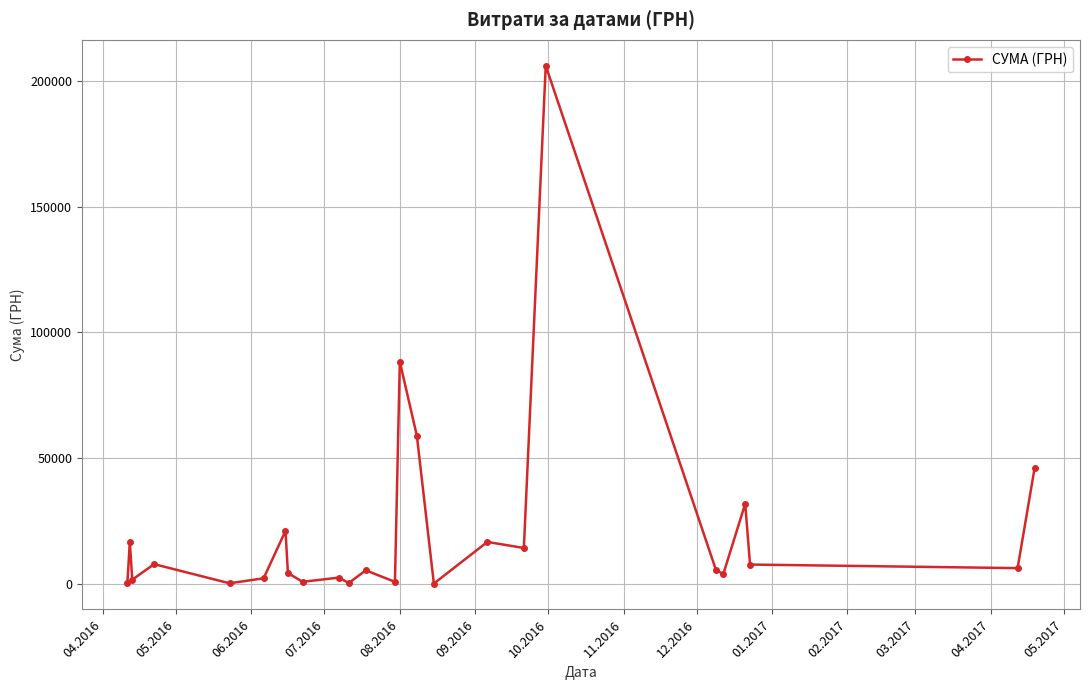

What is the sum of all values?

548247.9